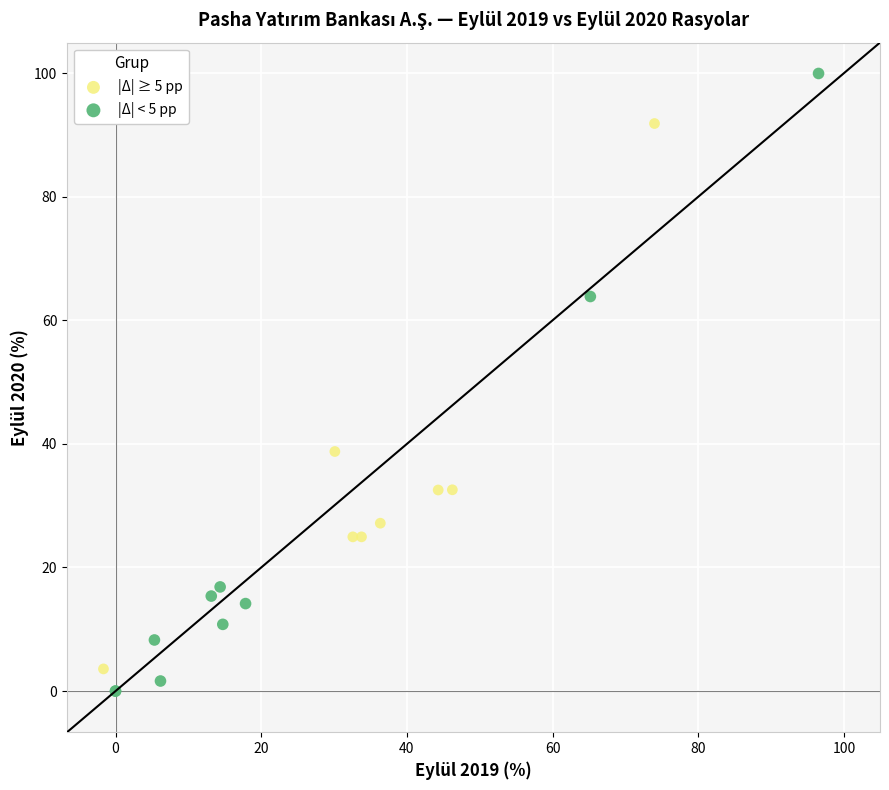

Which series has the largest Y range (max minus min)?

|Δ| < 5 pp